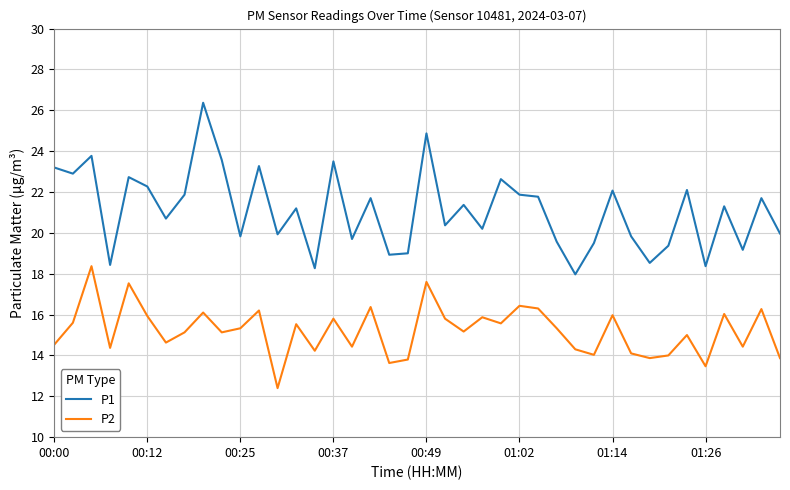

Which series has the largest range (max minus min)?

P1